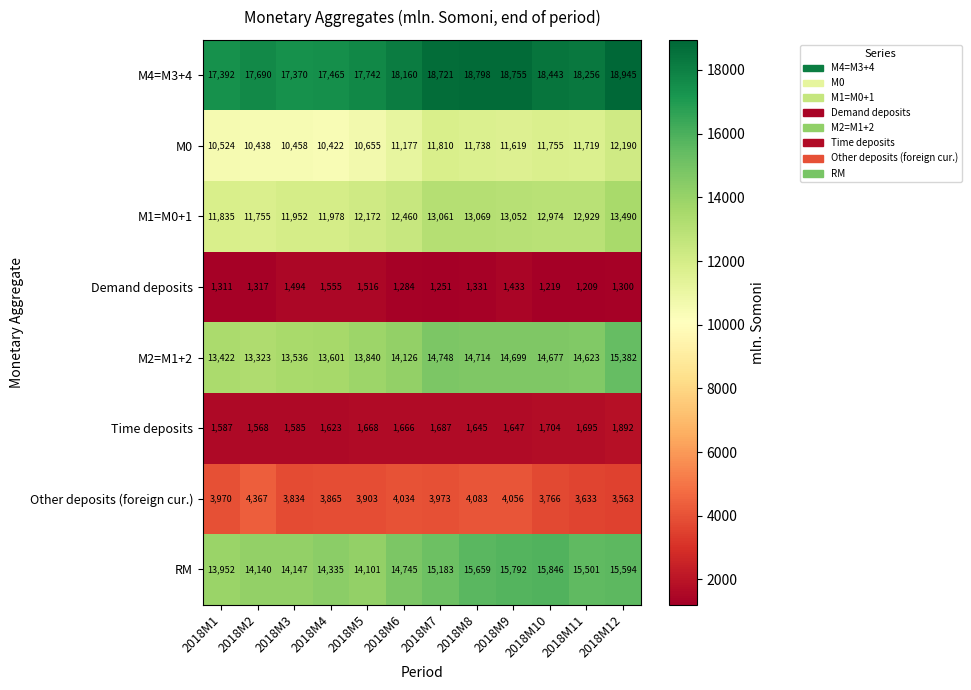

What is the difference between the Demand deposits values at 2018M6 and 2018M4?

271